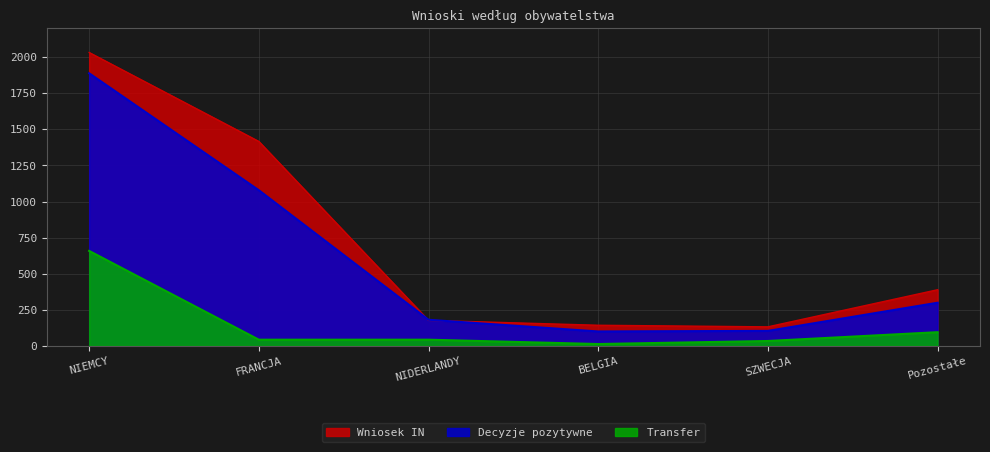

At which category is the sum across all series the highest?

NIEMCY